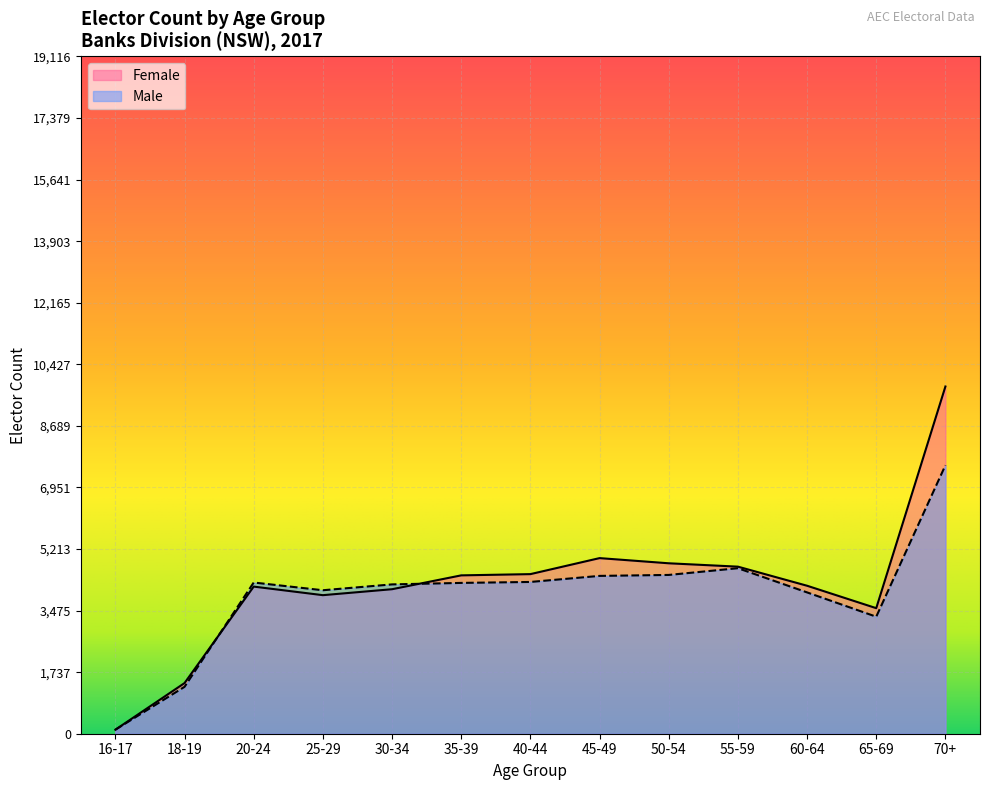

Where does the Male series first go above 4257?

20-24